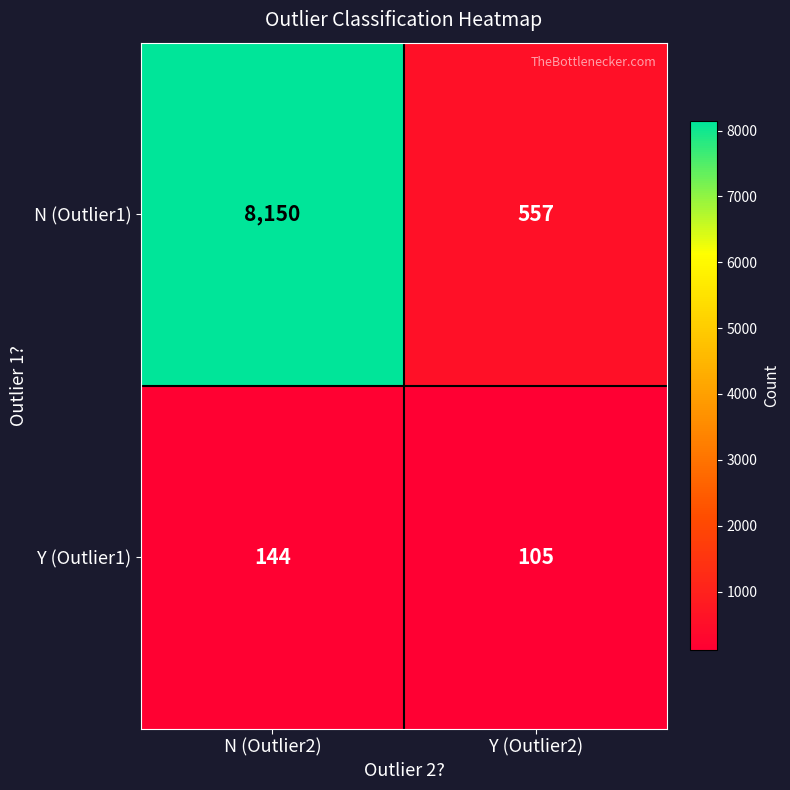

Is it true that Y (Outlier1) equals 105 at Y (Outlier2)?

True